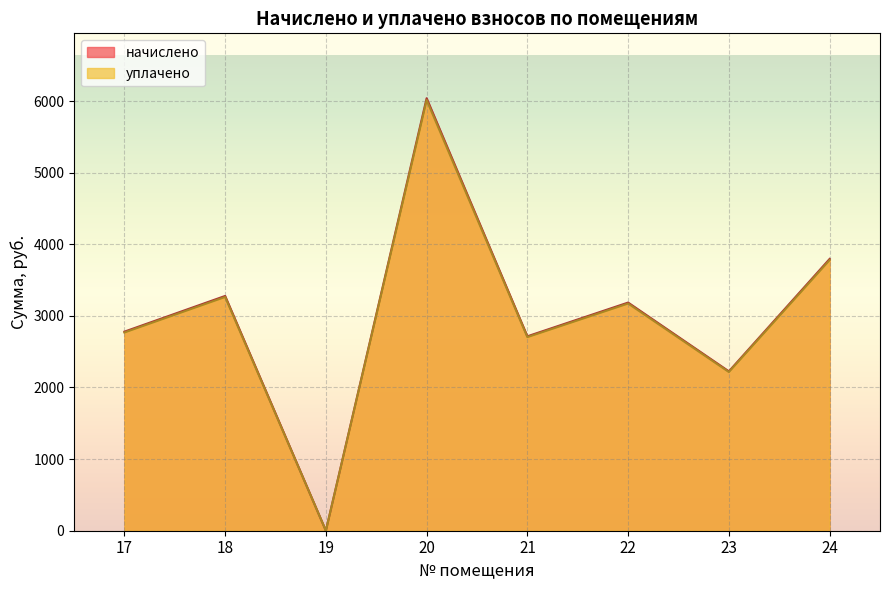

The начислено series shows 5177.2 at 22. True or false?

False